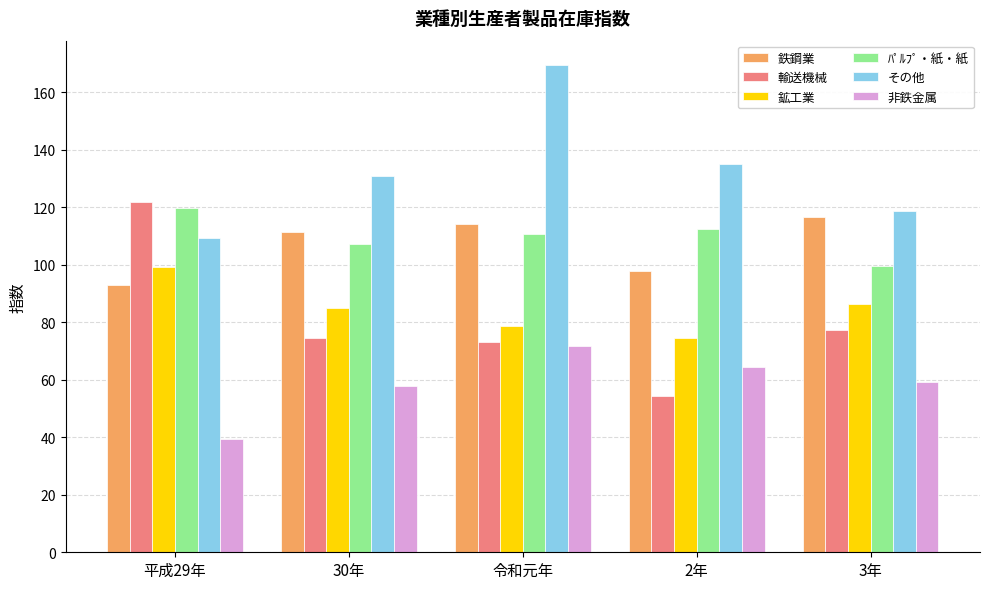

True or false: 非鉄金属 has a value of 25.7 at 平成29年.

False